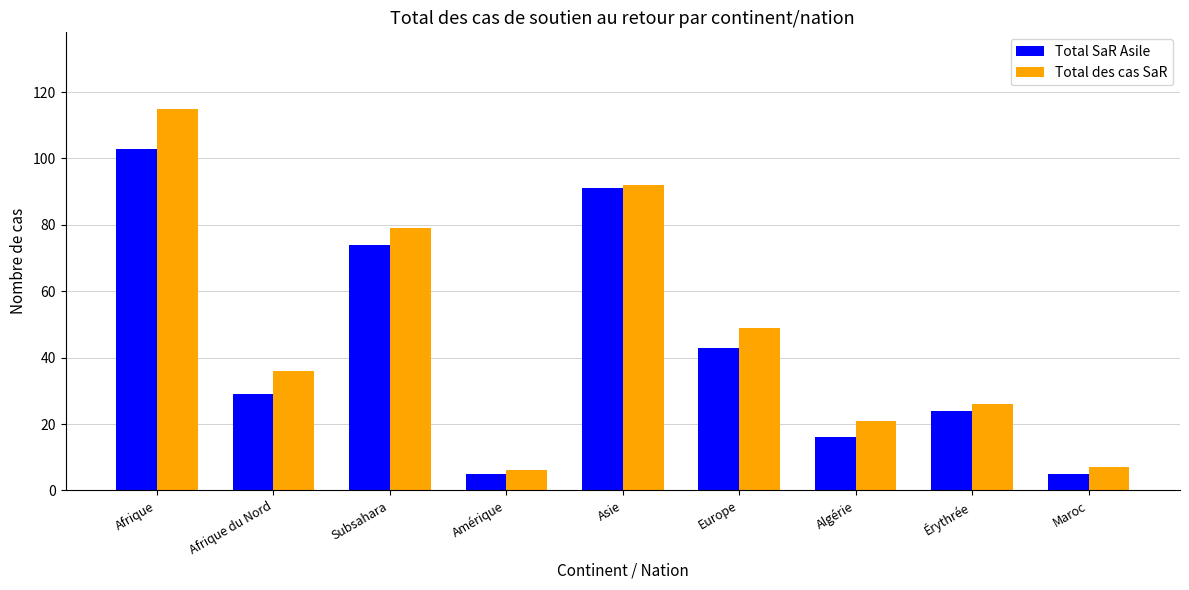

Where is Total des cas SaR nearest to the value 60?

Europe